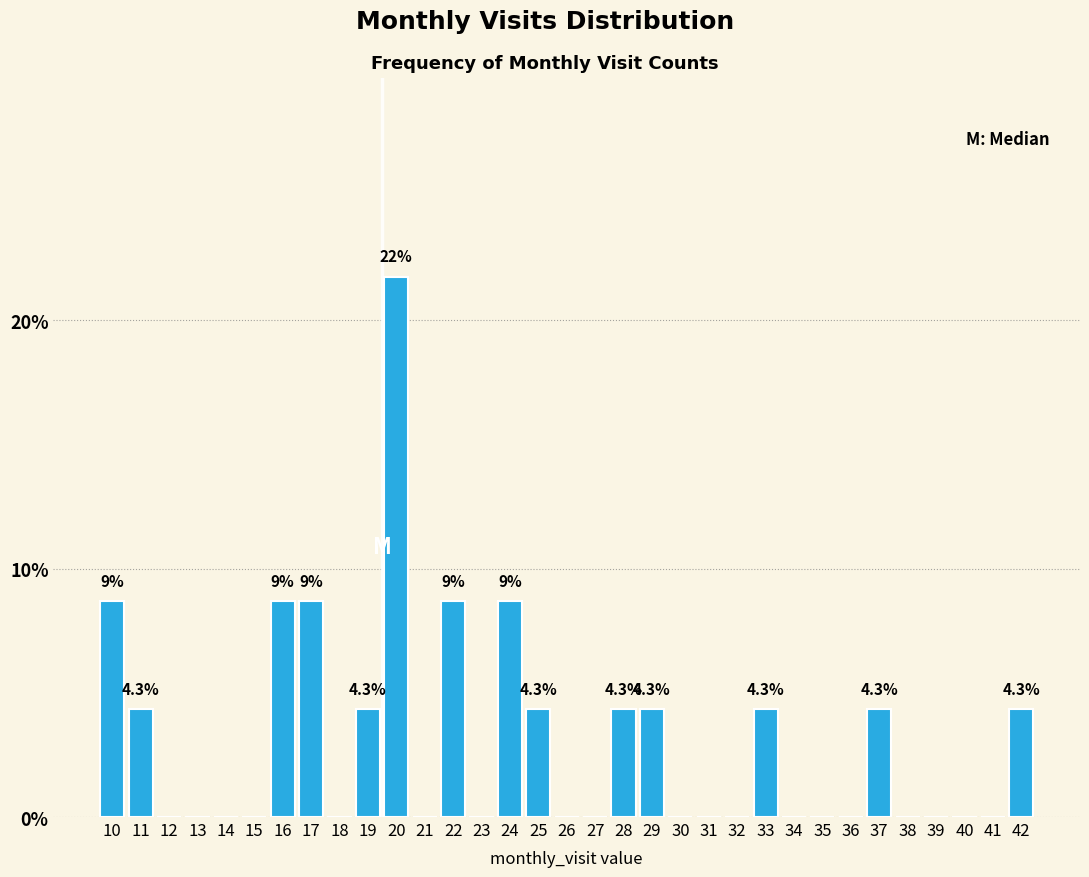

What is the sum of the values at 22 and 27?

8.7